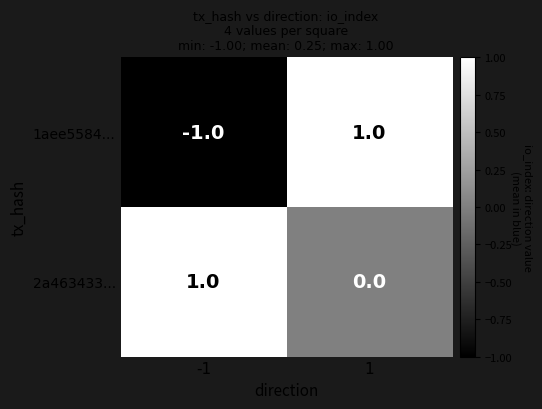

Is it true that 2a463433... equals -1 at 1?

False